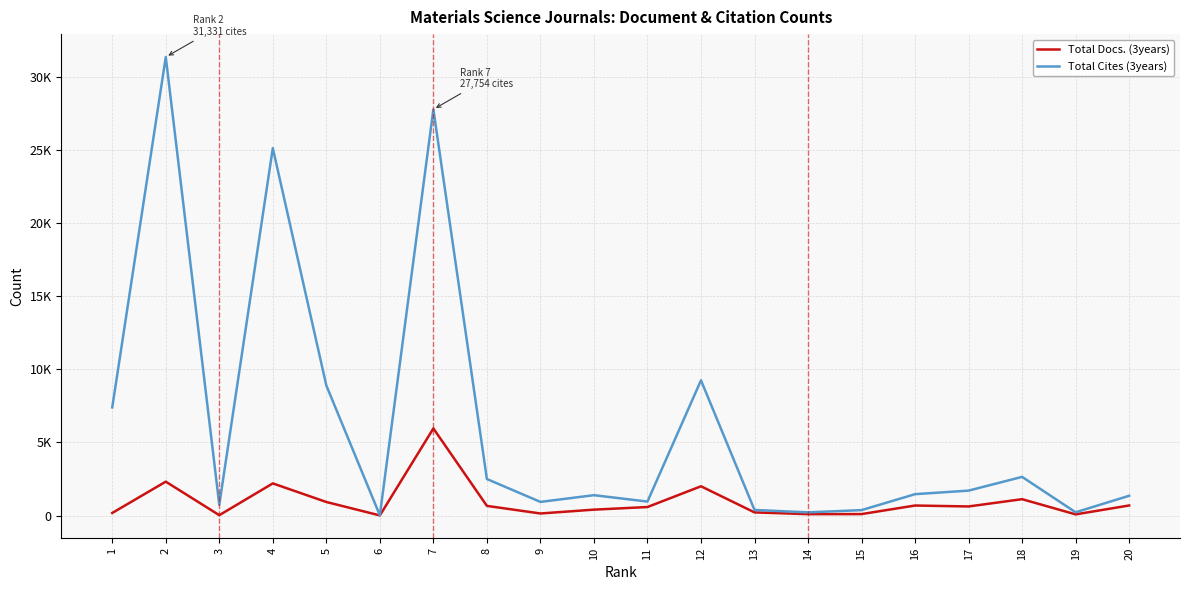

In Total Cites (3years), how many points are lower than both neighbors (excluding endpoints)?

6